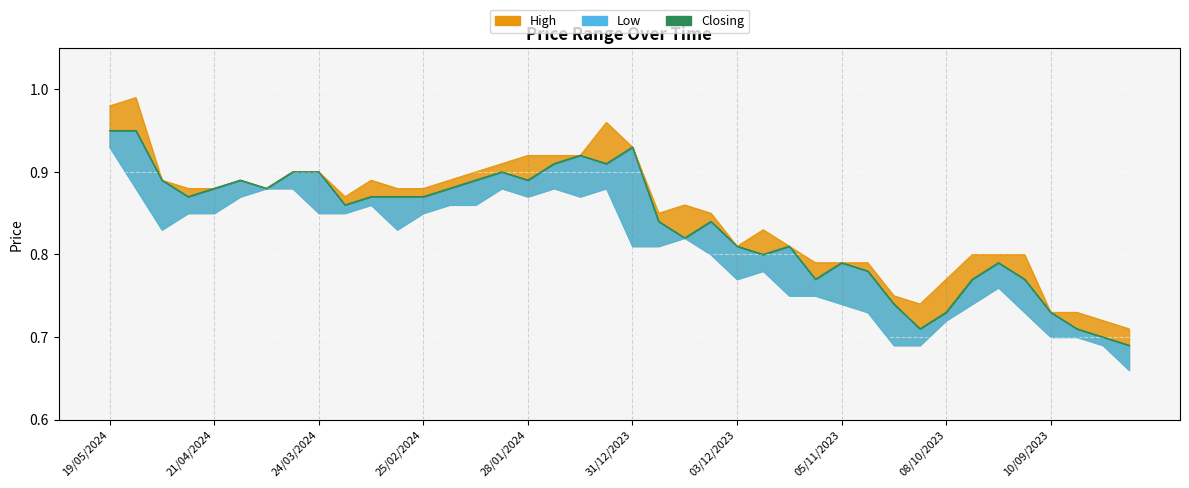

What position from the left is 15/10/2023?

32